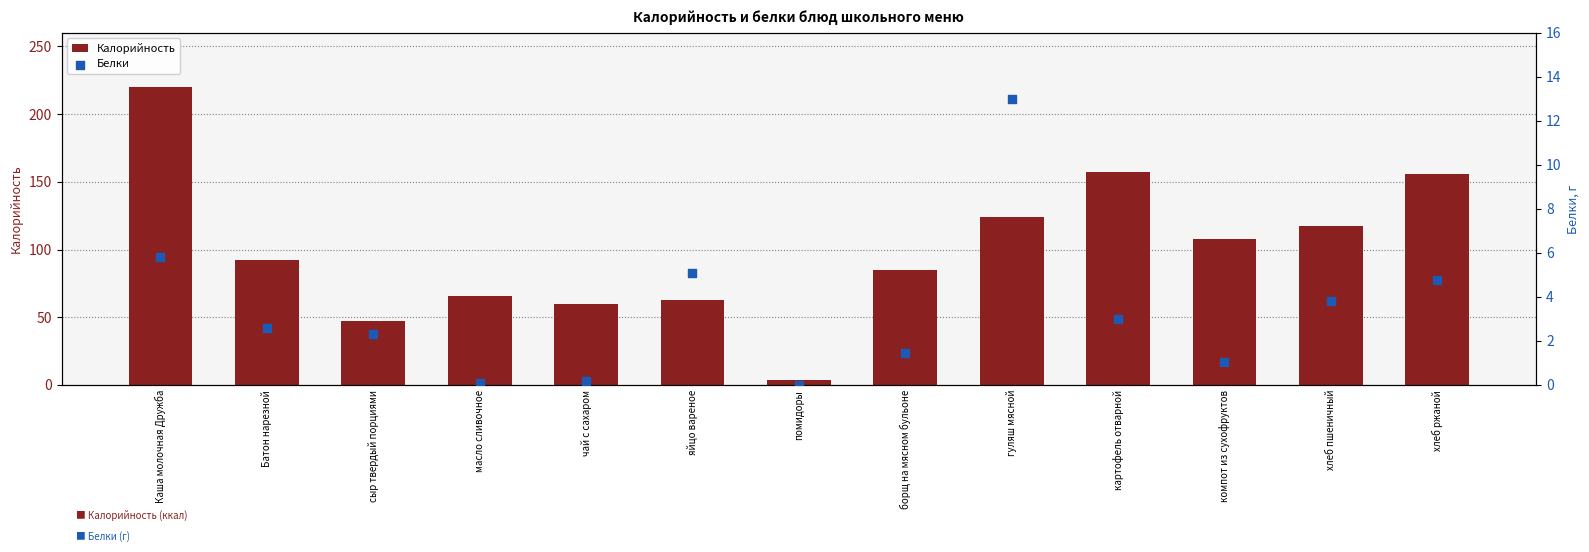

Is the value of Калорийность at Каша молочная Дружба greater than the value of Белки at борщ на мясном бульоне?

Yes